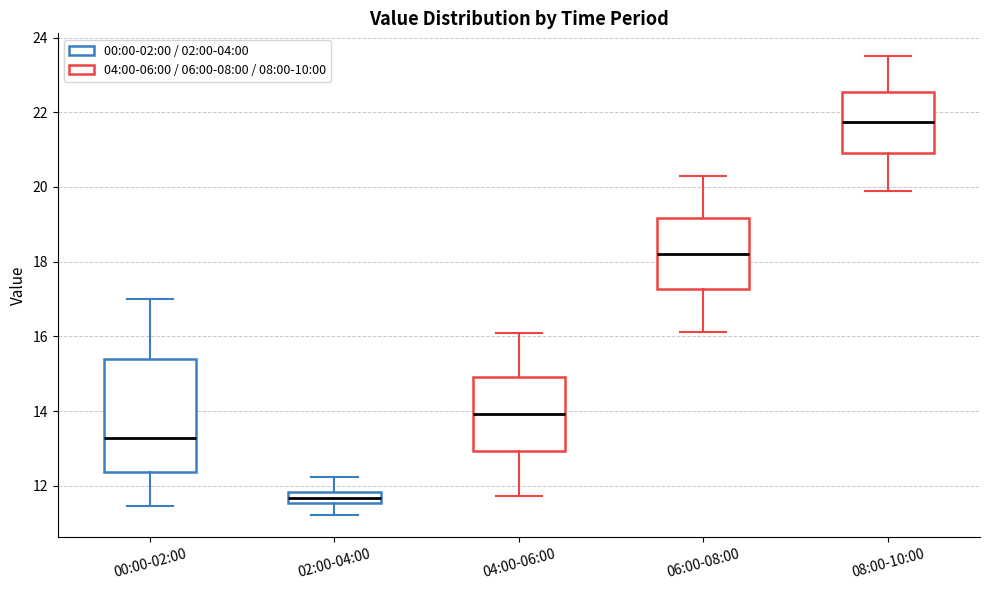

Reading left to right, transcribe this box plot: for each box, give where its median line is, the range the box spans, and where its two whiskers end, as read against the y-axis. The values are not printed on the chart, so give them approximately, as read against the axis.

00:00-02:00: median 13.2, box 12.4 to 15.4, whiskers 11.4 to 17.0
02:00-04:00: median 11.6 (inside the box), box 11.6 to 11.8, whiskers 11.2 to 12.2
04:00-06:00: median 14.0, box 13.0 to 15.0, whiskers 11.8 to 16.2
06:00-08:00: median 18.2, box 17.2 to 19.2, whiskers 16.2 to 20.4
08:00-10:00: median 21.8, box 21.0 to 22.6, whiskers 20.0 to 23.6